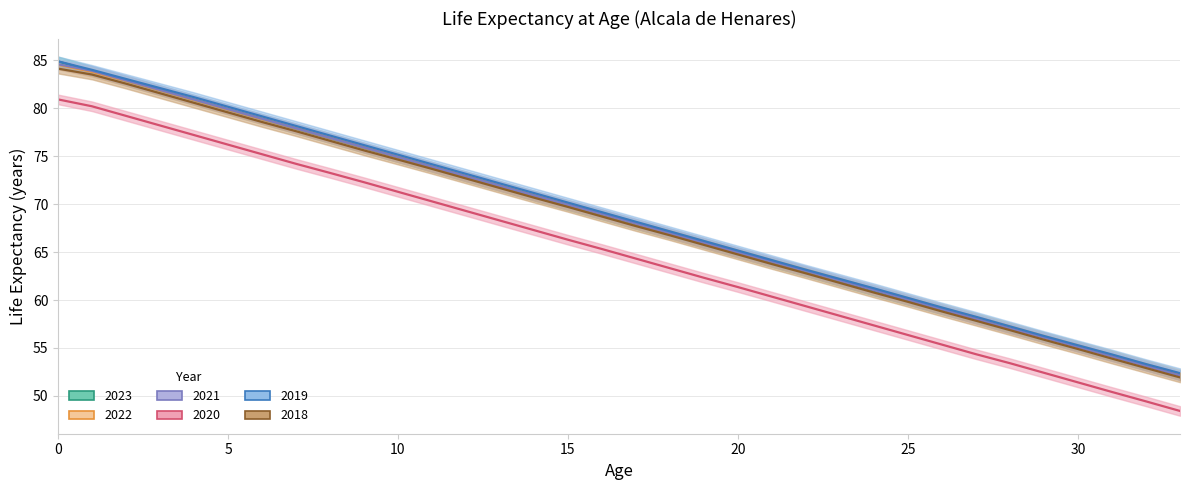

List the series in order of their peak value, lowest first.

2020, 2018, 2022, 2021, 2023, 2019